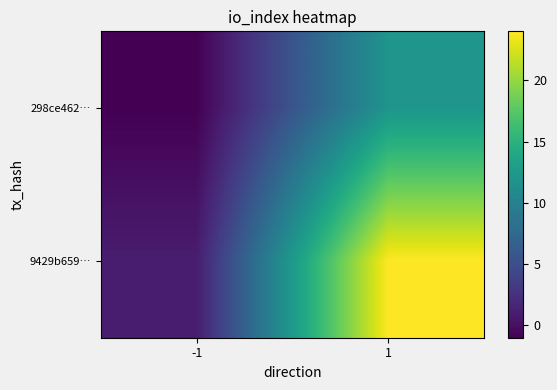

How many categories are shown in the chart?

2